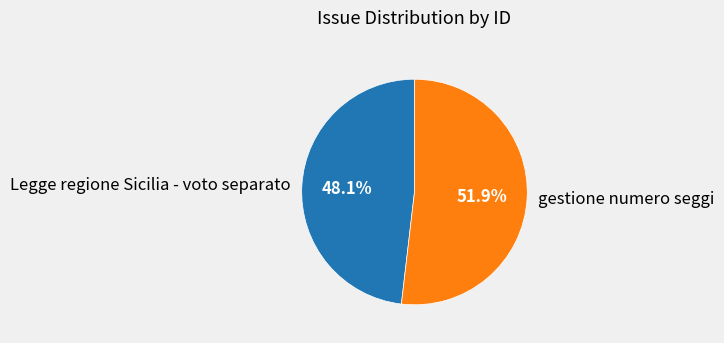

How many slices are in this pie chart?

2